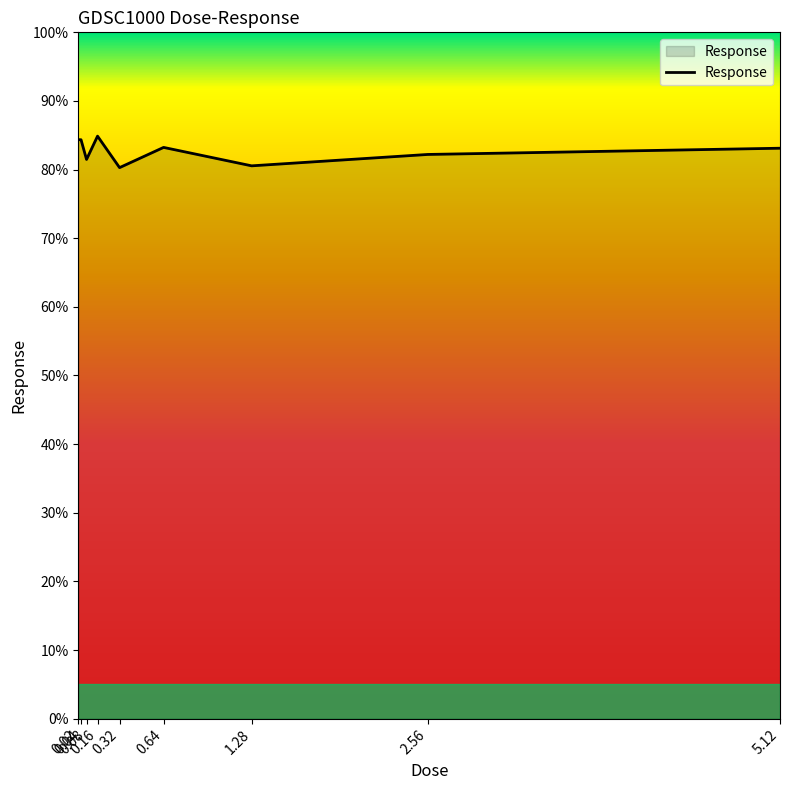

What is the greatest value displayed?

84.9